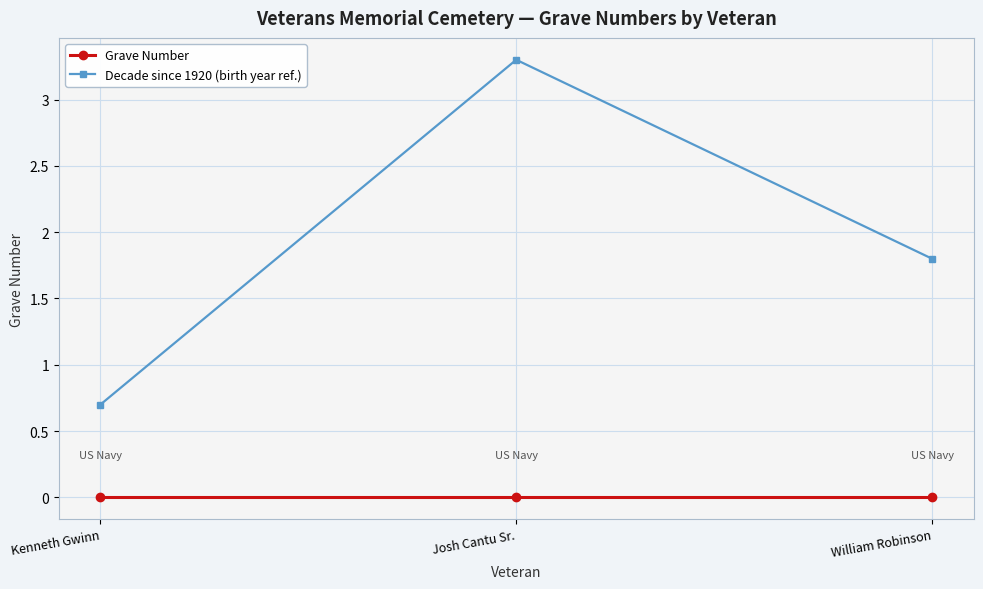

Is the value of Decade since 1920 (birth year ref.) at Kenneth Gwinn greater than the value of Grave Number at William Robinson?

Yes